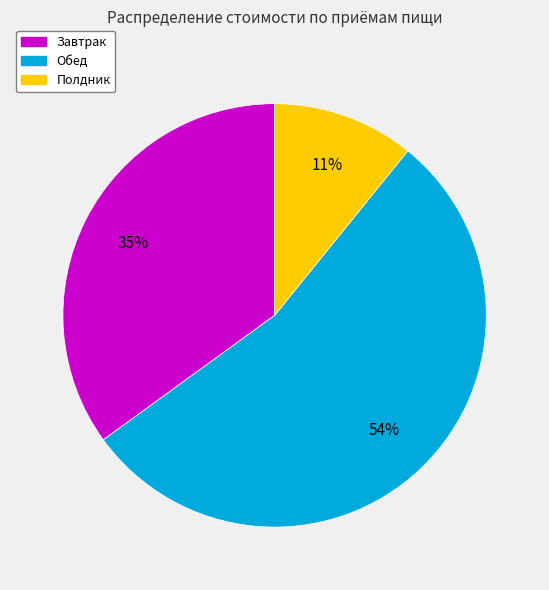

Combined, do Завтрак and Обед account for over 50%?

Yes